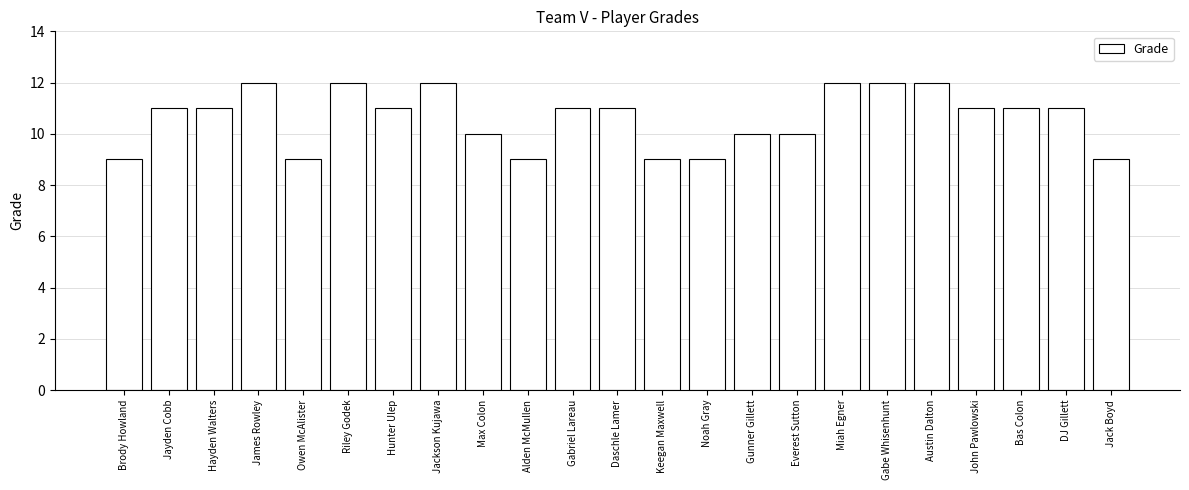

Reading left to right, transcribe all the data shown in this chart.

Brody Howland=9	Jayden Cobb=11	Hayden Walters=11	James Rowley=12	Owen McAlister=9	Riley Godek=12	Hunter Ulep=11	Jackson Kujawa=12	Max Colon=10	Alden McMullen=9	Gabriel Lareau=11	Daschle Lamer=11	Keegan Maxwell=9	Noah Gray=9	Gunner Gillett=10	Everest Sutton=10	Miah Egner=12	Gabe Whisenhunt=12	Austin Dalton=12	John Pawlowski=11	Bas Colon=11	DJ Gillett=11	Jack Boyd=9